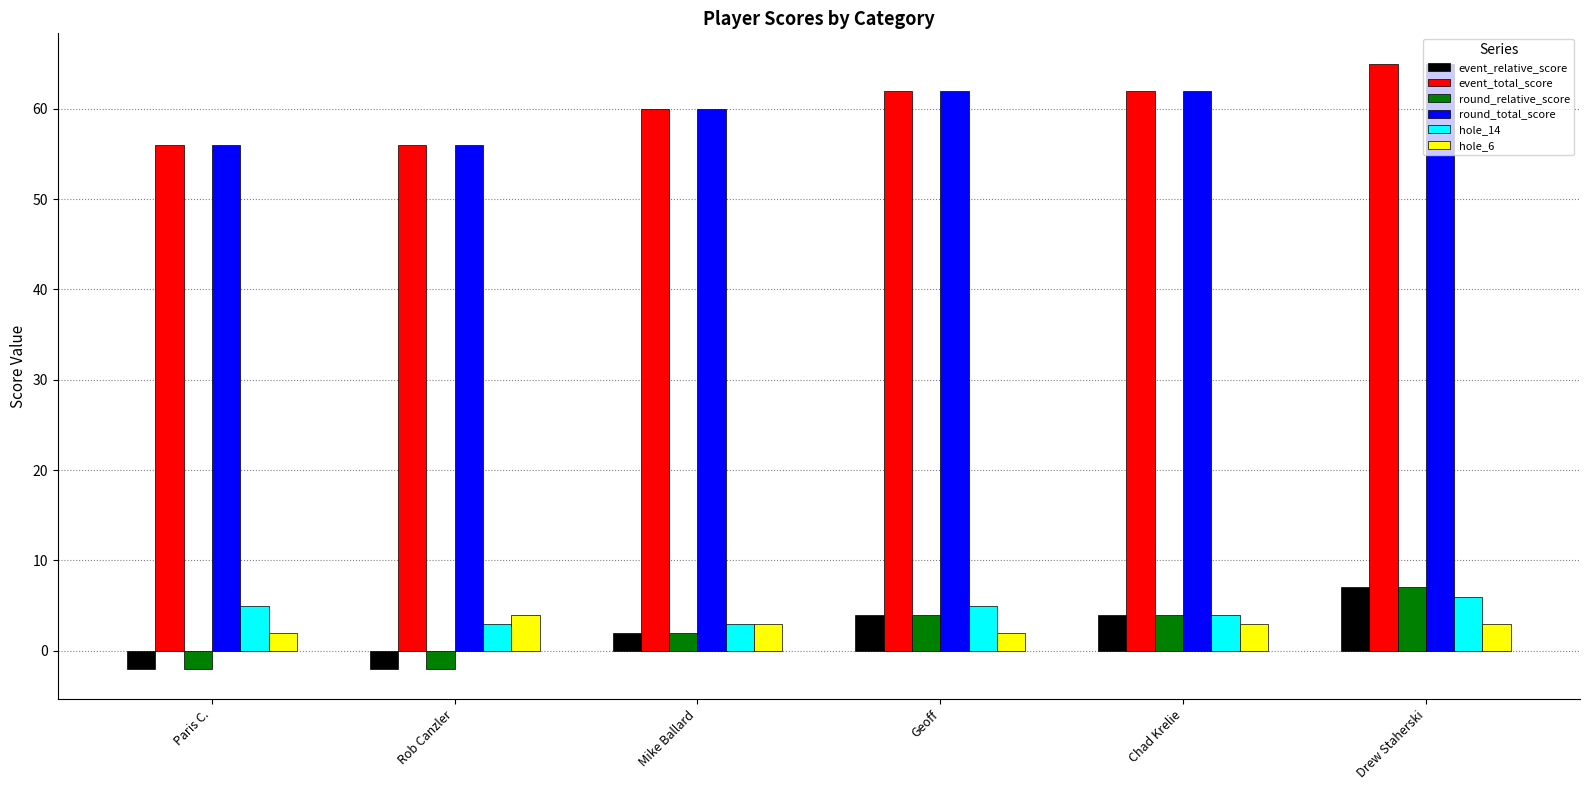

How many values in the event_relative_score series are below 4?

3